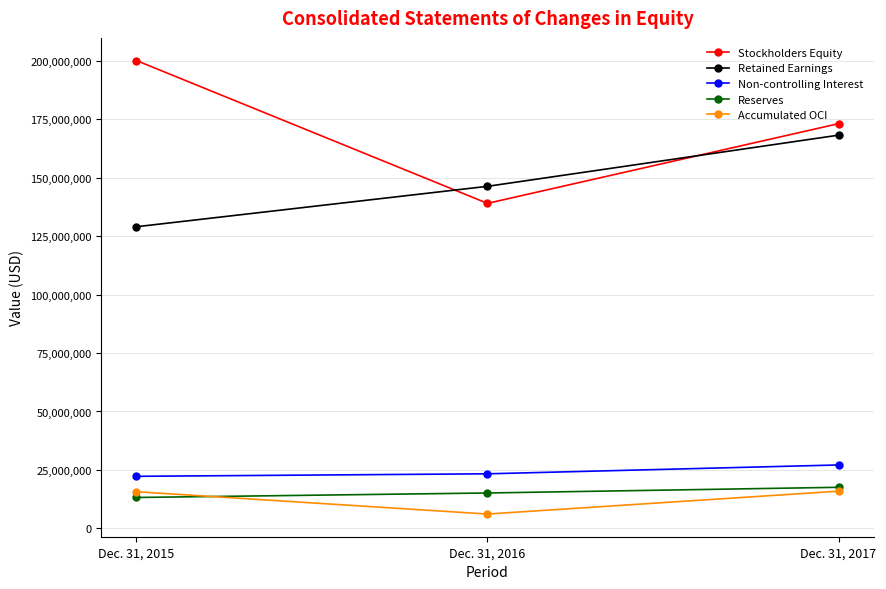

What is the difference between the highest and lowest values at Dec. 31, 2015?

186955361